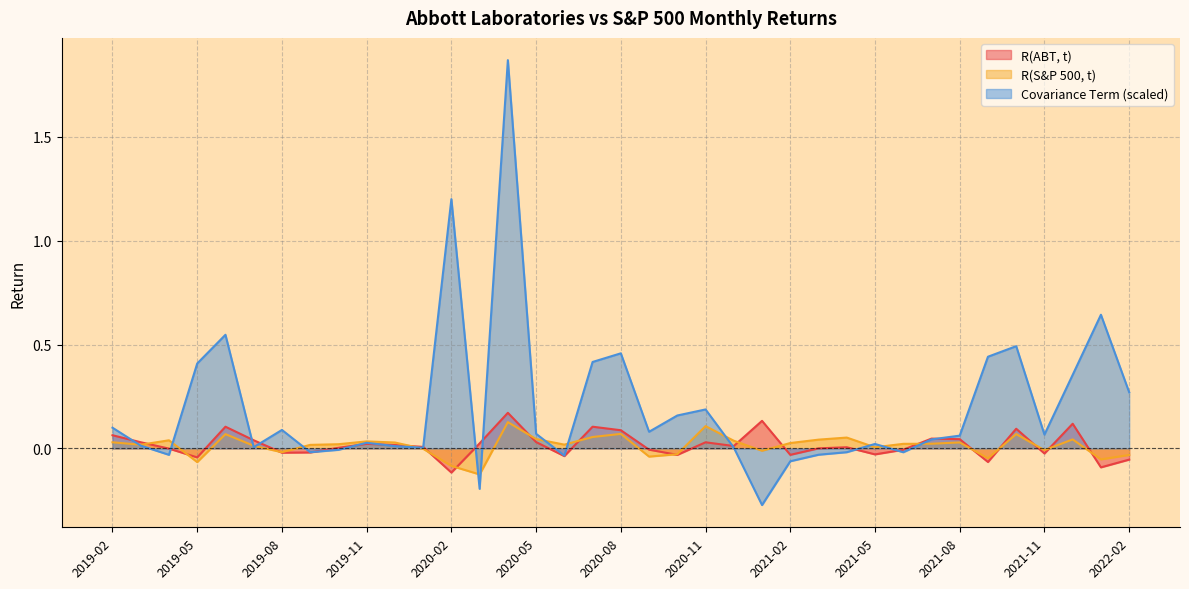

Reading left to right, what are all the values shown in this chart?

R(ABT, t): 2019-02=0.1	2019-03=0.0	2019-04=-0.0	2019-05=-0.0	2019-06=0.1	2019-07=0.0	2019-08=-0.0	2019-09=-0.0	2019-10=0.0	2019-11=0.0	2019-12=0.0	2020-01=0.0	2020-02=-0.1	2020-03=0.0	2020-04=0.2	2020-05=0.0	2020-06=-0.0	2020-07=0.1	2020-08=0.1	2020-09=-0.0	2020-10=-0.0	2020-11=0.0	2020-12=0.0	2021-01=0.1	2021-02=-0.0	2021-03=0.0	2021-04=0.0	2021-05=-0.0	2021-06=-0.0	2021-07=0.0	2021-08=0.0	2021-09=-0.1	2021-10=0.1	2021-11=-0.0	2021-12=0.1	2022-01=-0.1	2022-02=-0.1
R(S&P 500, t): 2019-02=0.0	2019-03=0.0	2019-04=0.0	2019-05=-0.1	2019-06=0.1	2019-07=0.0	2019-08=-0.0	2019-09=0.0	2019-10=0.0	2019-11=0.0	2019-12=0.0	2020-01=-0.0	2020-02=-0.1	2020-03=-0.1	2020-04=0.1	2020-05=0.0	2020-06=0.0	2020-07=0.1	2020-08=0.1	2020-09=-0.0	2020-10=-0.0	2020-11=0.1	2020-12=0.0	2021-01=-0.0	2021-02=0.0	2021-03=0.0	2021-04=0.1	2021-05=0.0	2021-06=0.0	2021-07=0.0	2021-08=0.0	2021-09=-0.0	2021-10=0.1	2021-11=-0.0	2021-12=0.0	2022-01=-0.1	2022-02=-0.0
Covariance Term: 2019-02=0.1	2019-03=0.0	2019-04=-0.0	2019-05=0.4	2019-06=0.5	2019-07=0.0	2019-08=0.1	2019-09=-0.0	2019-10=-0.0	2019-11=0.0	2019-12=0.0	2020-01=0.0	2020-02=1.2	2020-03=-0.2	2020-04=1.9	2020-05=0.1	2020-06=-0.0	2020-07=0.4	2020-08=0.5	2020-09=0.1	2020-10=0.2	2020-11=0.2	2020-12=0.0	2021-01=-0.3	2021-02=-0.1	2021-03=-0.0	2021-04=-0.0	2021-05=0.0	2021-06=-0.0	2021-07=0.0	2021-08=0.1	2021-09=0.4	2021-10=0.5	2021-11=0.1	2021-12=0.4	2022-01=0.6	2022-02=0.3